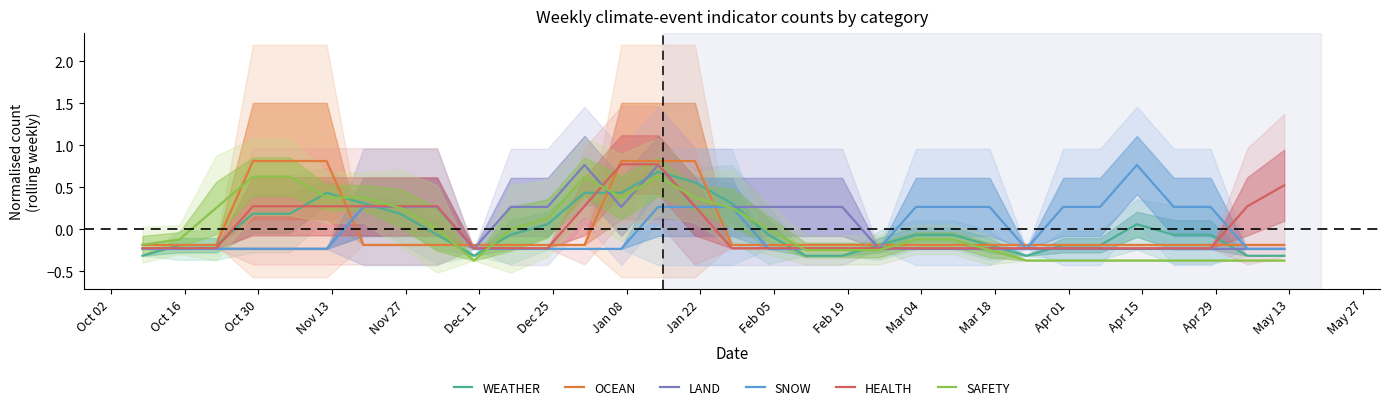

What is the smallest value displayed?

-0.4